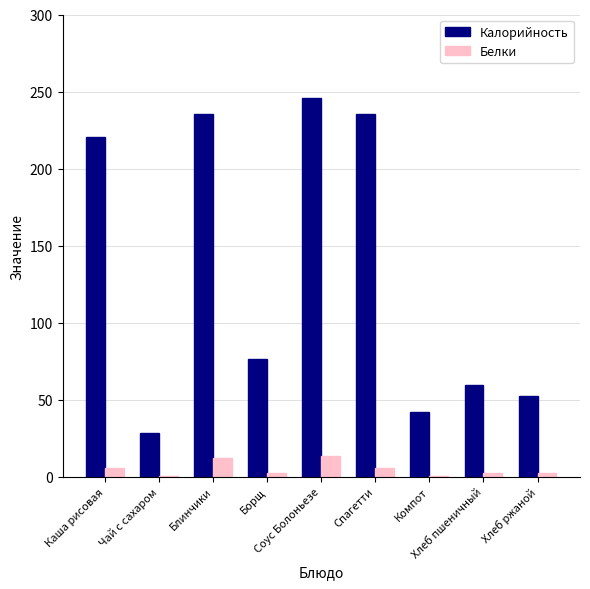

What is the highest value of the Калорийность series?

245.6